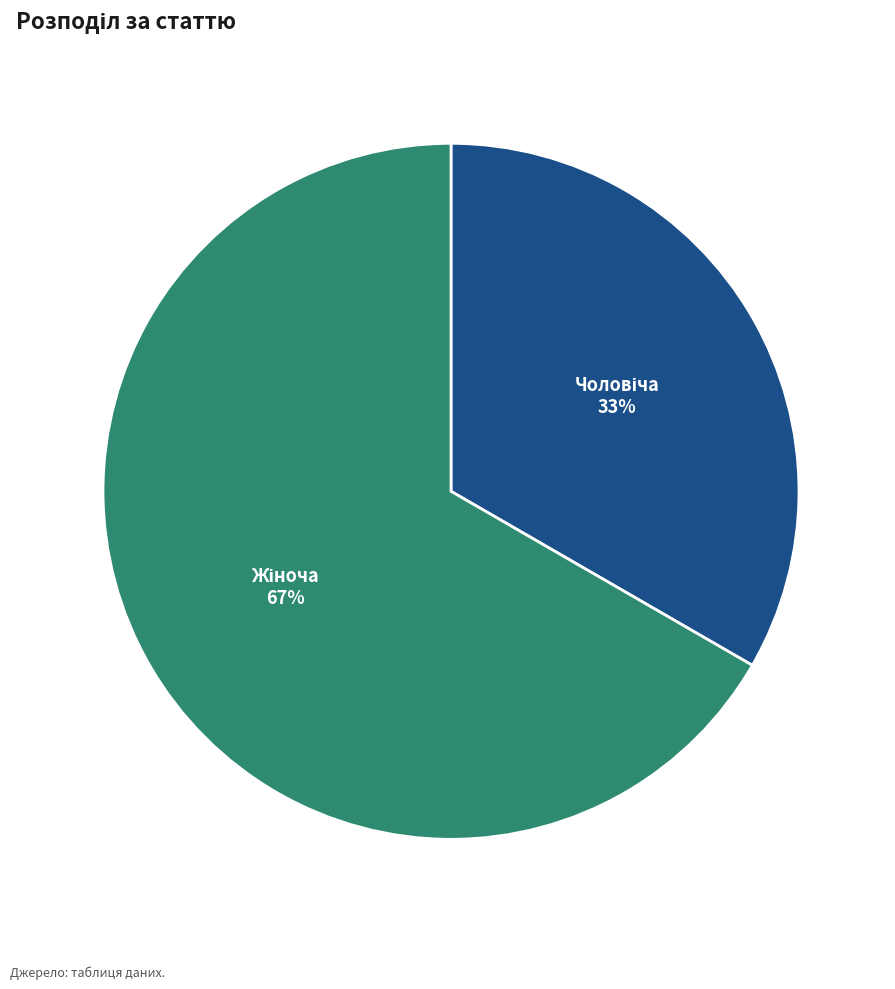

Is there any slice that represents more than half of the pie?

Yes